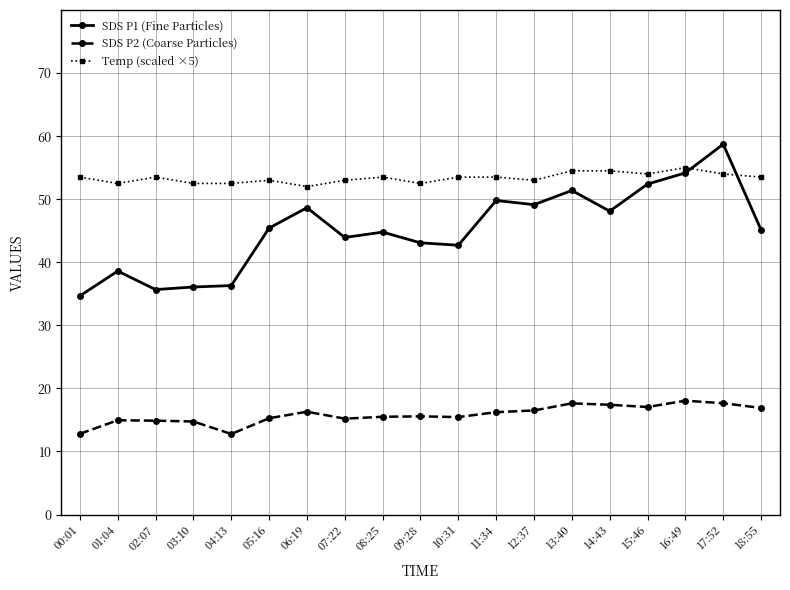

What position from the left is 05:16?

6